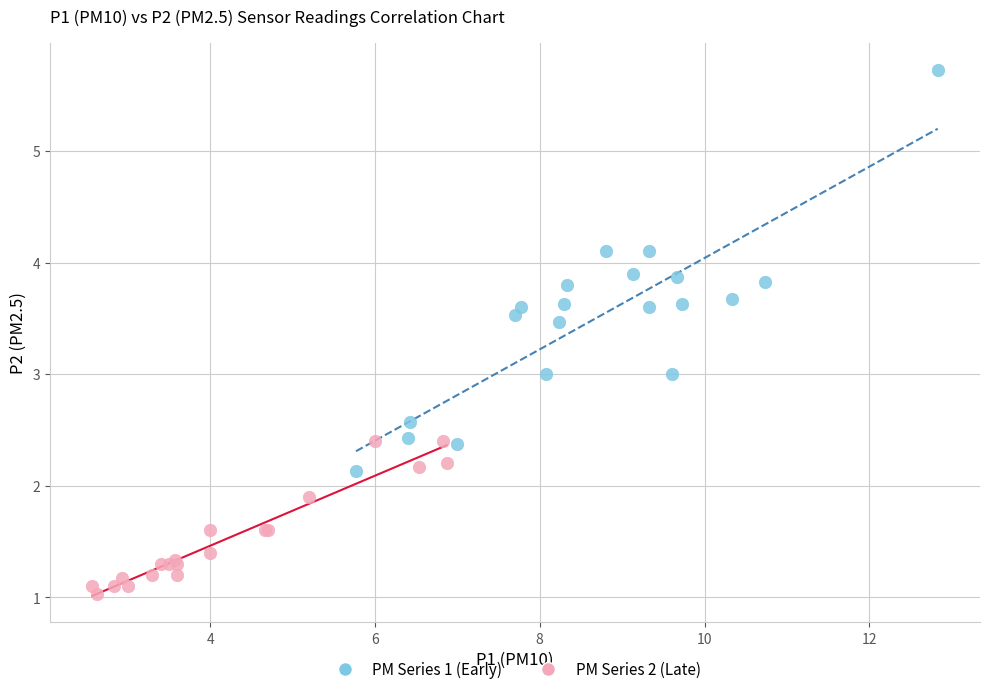

What are all the series names shown in the legend?

PM Series 1 (Early), PM Series 2 (Late)